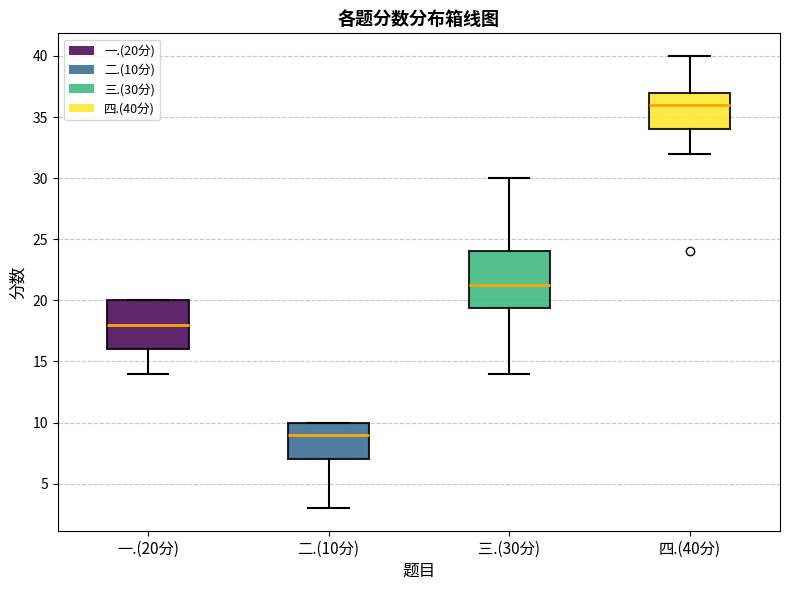

Reading left to right, transcribe this box plot: for each box, give where its median line is, the range the box spans, and where its two whiskers end, as read against the y-axis. The values are not printed on the chart, so give them approximately, as read against the axis.

一.(20分): median 18.0, box 16.0 to 20.0, whiskers 14.0 to 20.0
二.(10分): median 9.0, box 7.0 to 10.0, whiskers 3.0 to 10.0
三.(30分): median 21.5, box 19.5 to 24.0, whiskers 14.0 to 30.0
四.(40分): median 36.0, box 34.0 to 37.0, whiskers 32.0 to 40.0